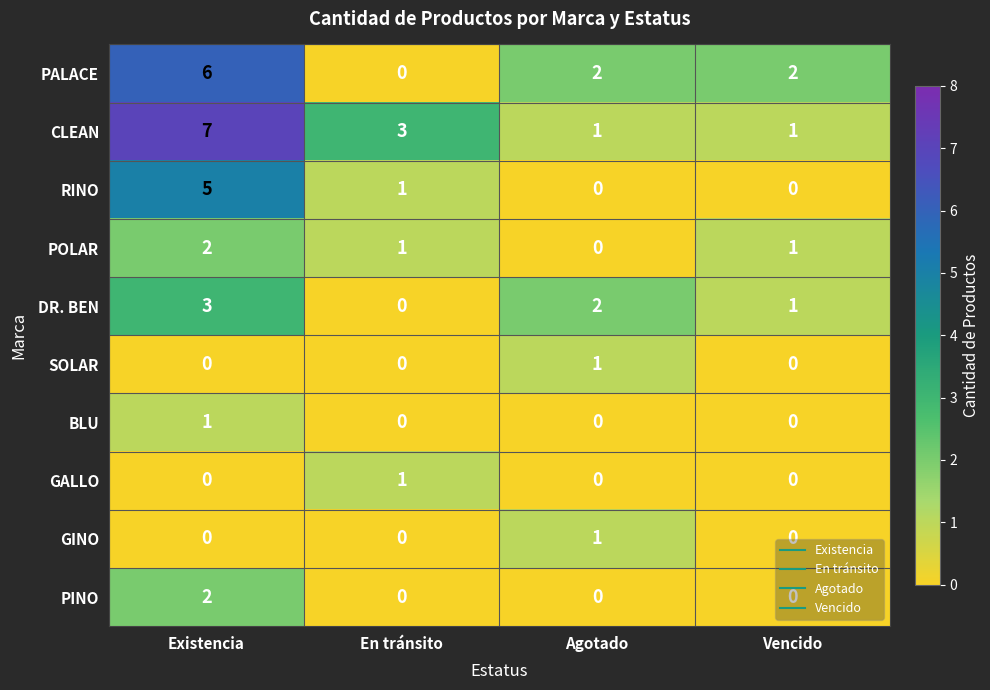

Which label corresponds to the largest value in the chart?

Existencia